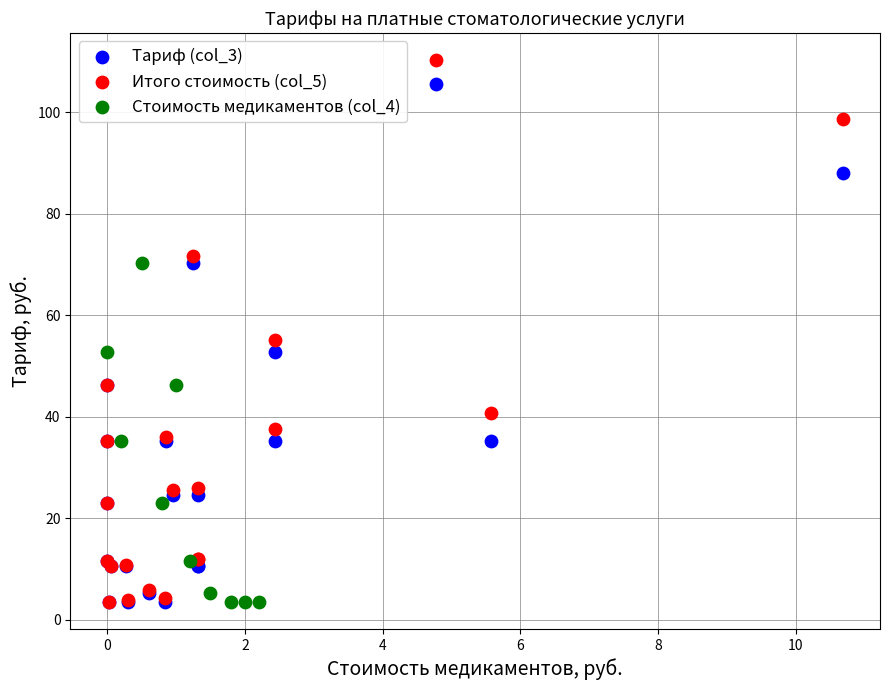

Which series contains the highest Y value?

Итого стоимость (col_5)